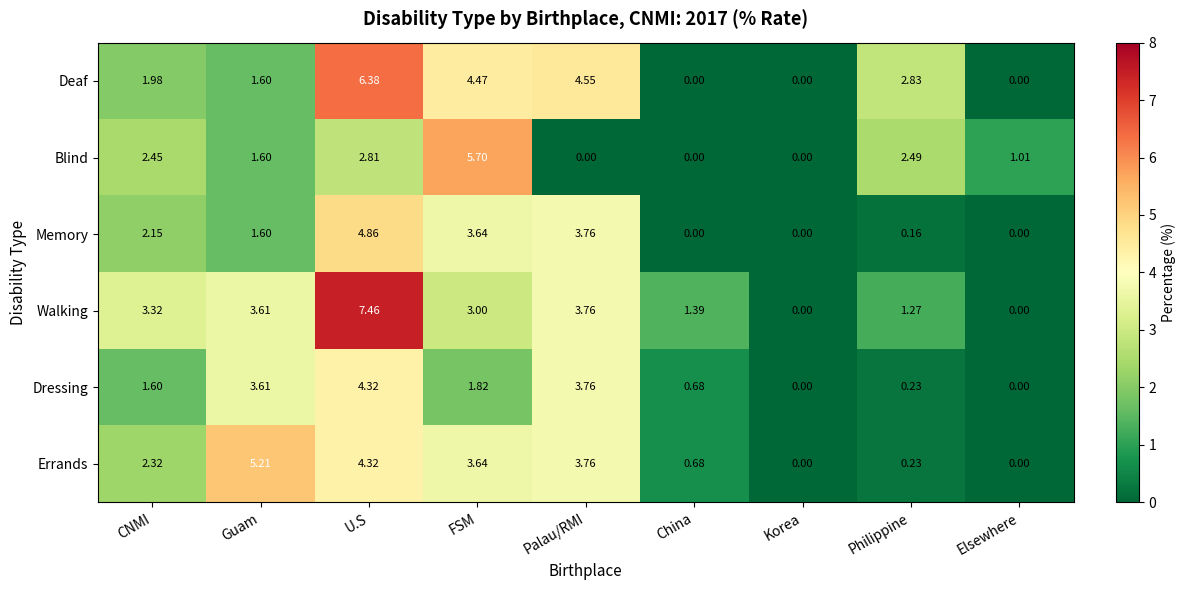

At which label does Memory reach its peak?

U.S